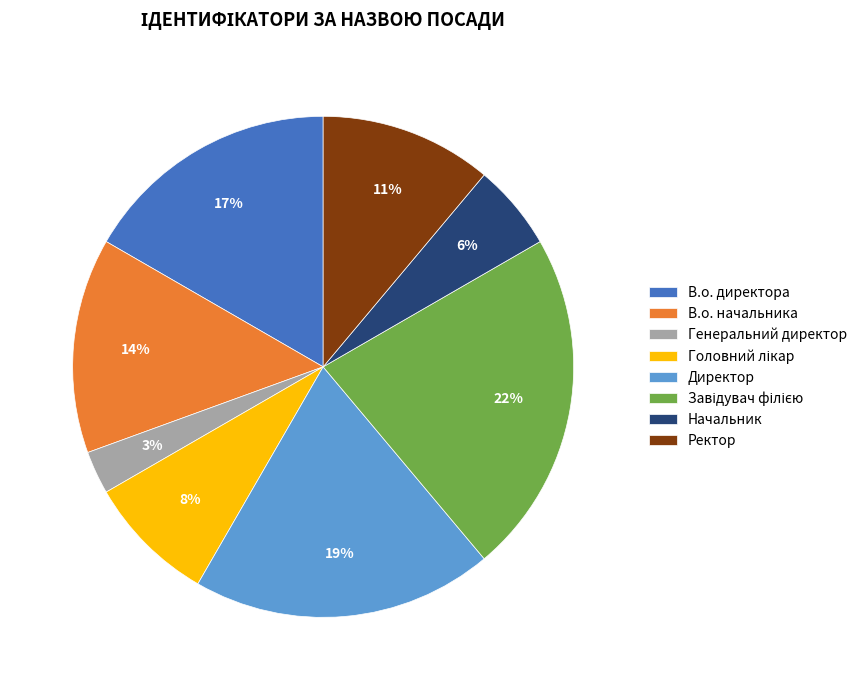

True or false: Генеральний директор accounts for 3% of the total.

True